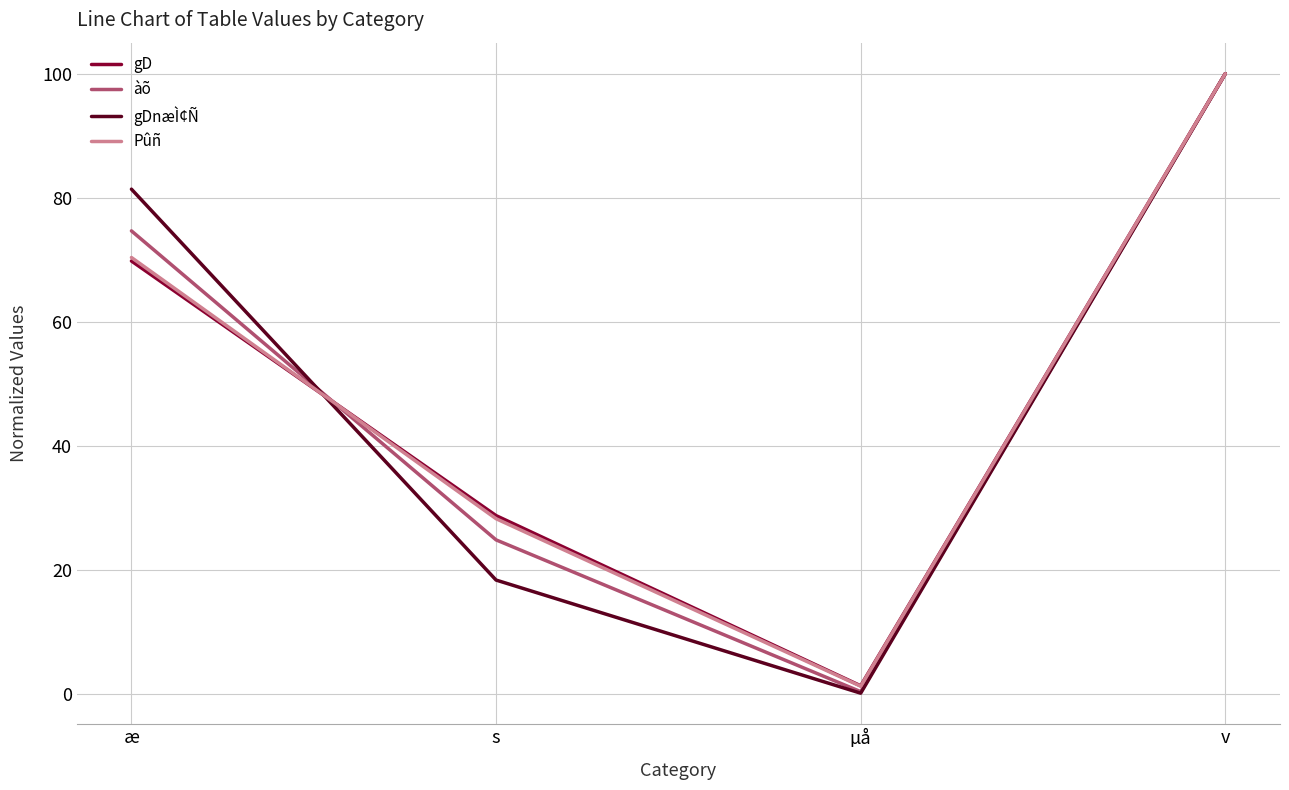

What is the sum of the gD values at v and µå?

101.4